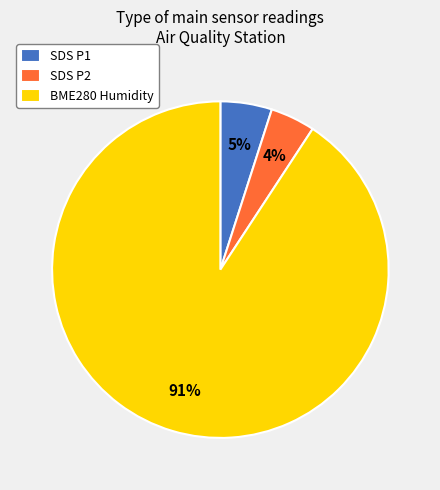

To the nearest percent, what percentage of the pie is SDS P1?

5%